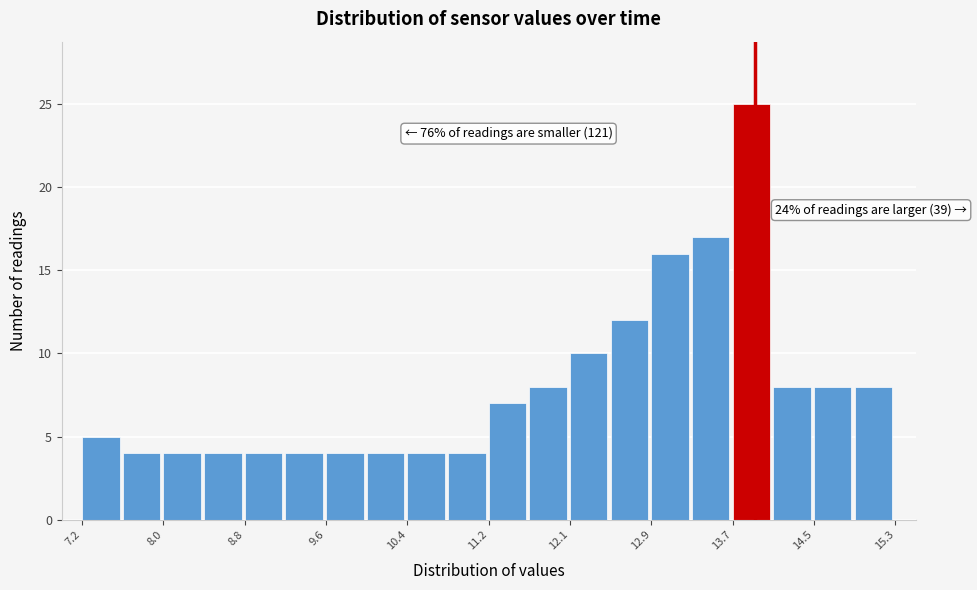

Which range on the x-axis has the tallest bar?

13.7 to 14.1